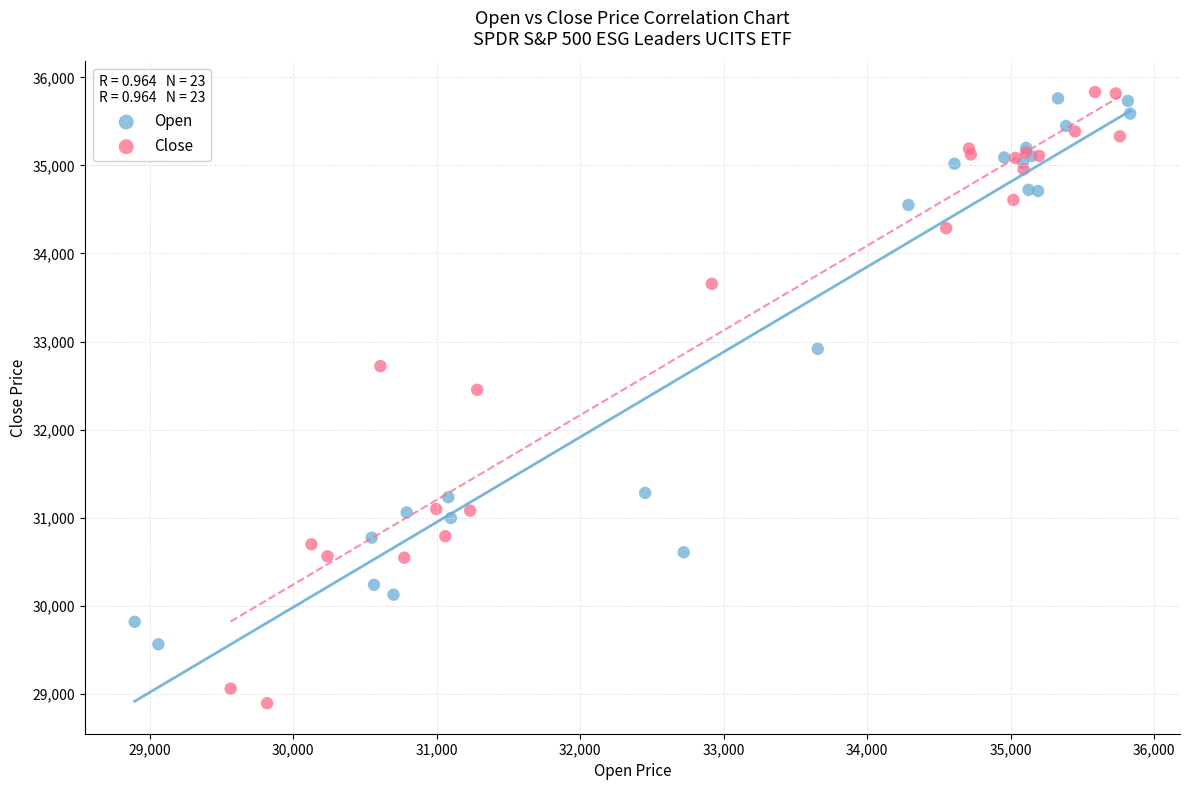

Which series contains the lowest Y value?

Close